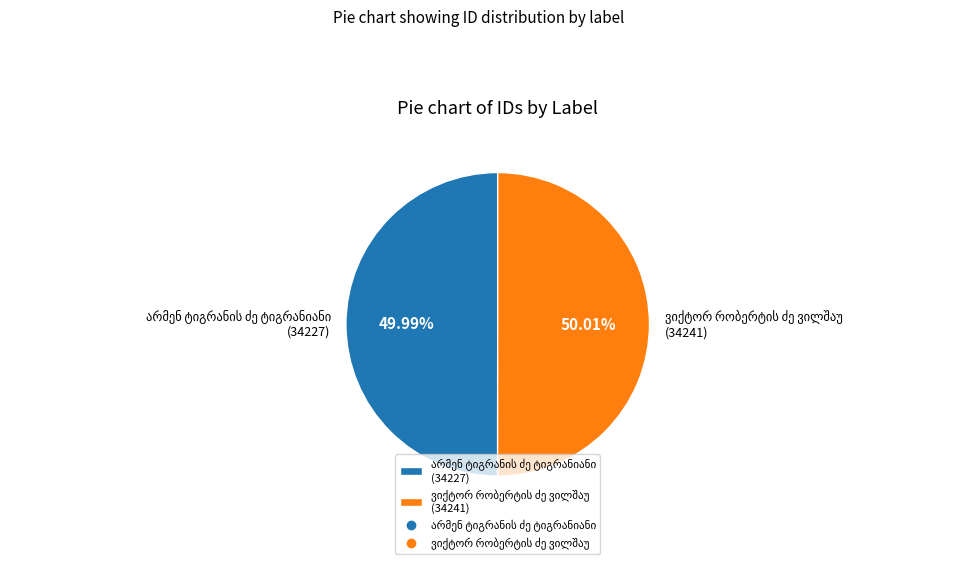

Is there a majority slice in this chart?

Yes